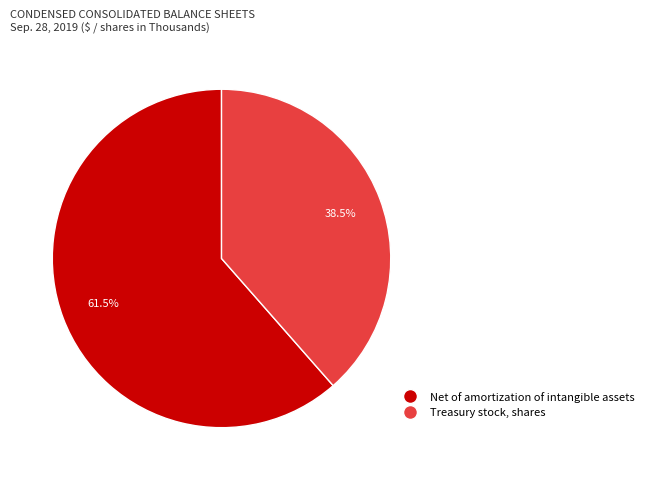

Which slice is the smallest?

Treasury stock, shares